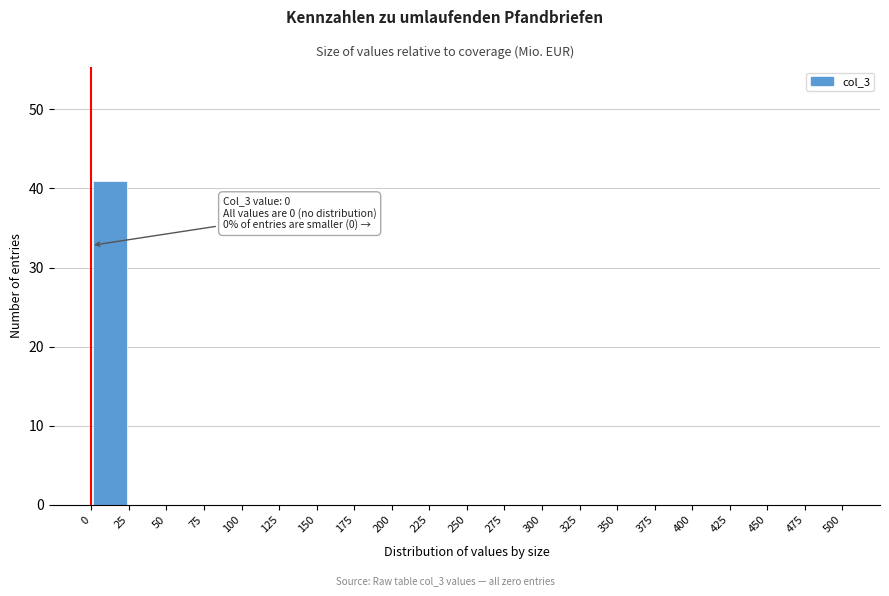

Over which range of the x-axis is the bar tallest?

0 to 25